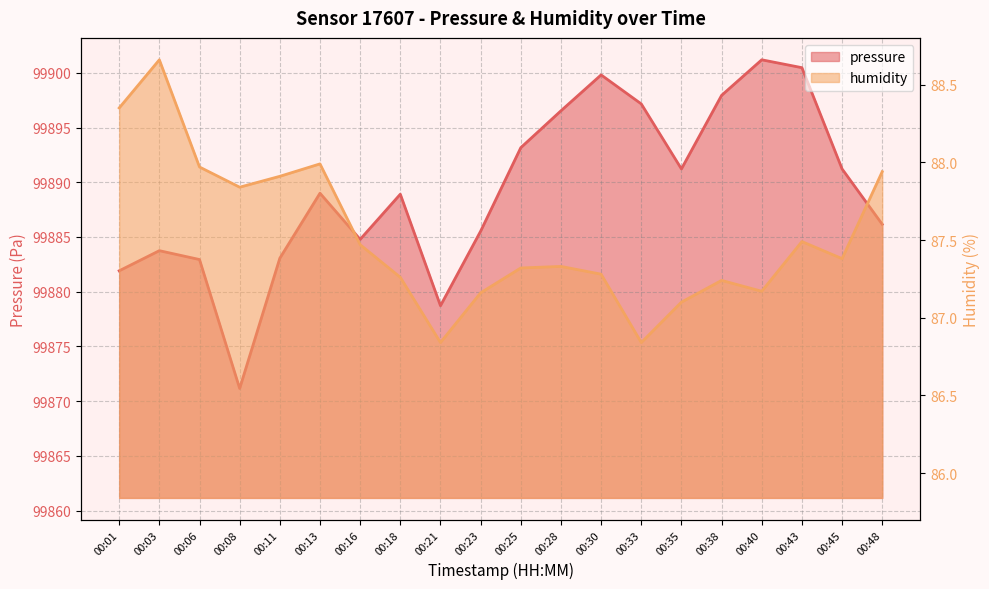

What is the value of the pressure point at the 13th from the left?

99899.8